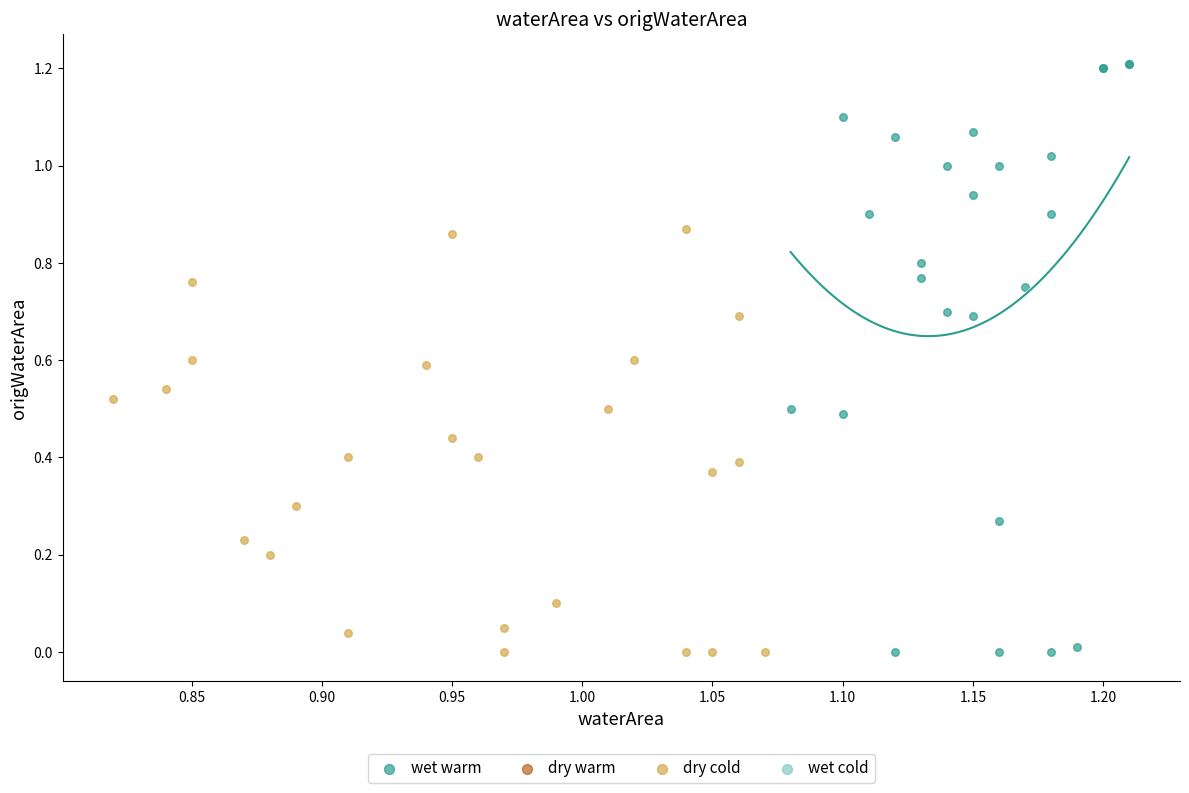

Which series contains the highest Y value?

wet warm